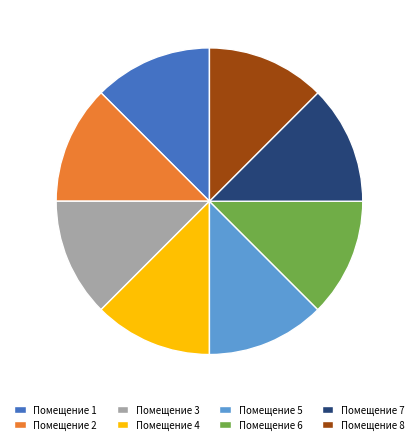

Combined, do Помещение 3 and Помещение 7 account for over 50%?

No